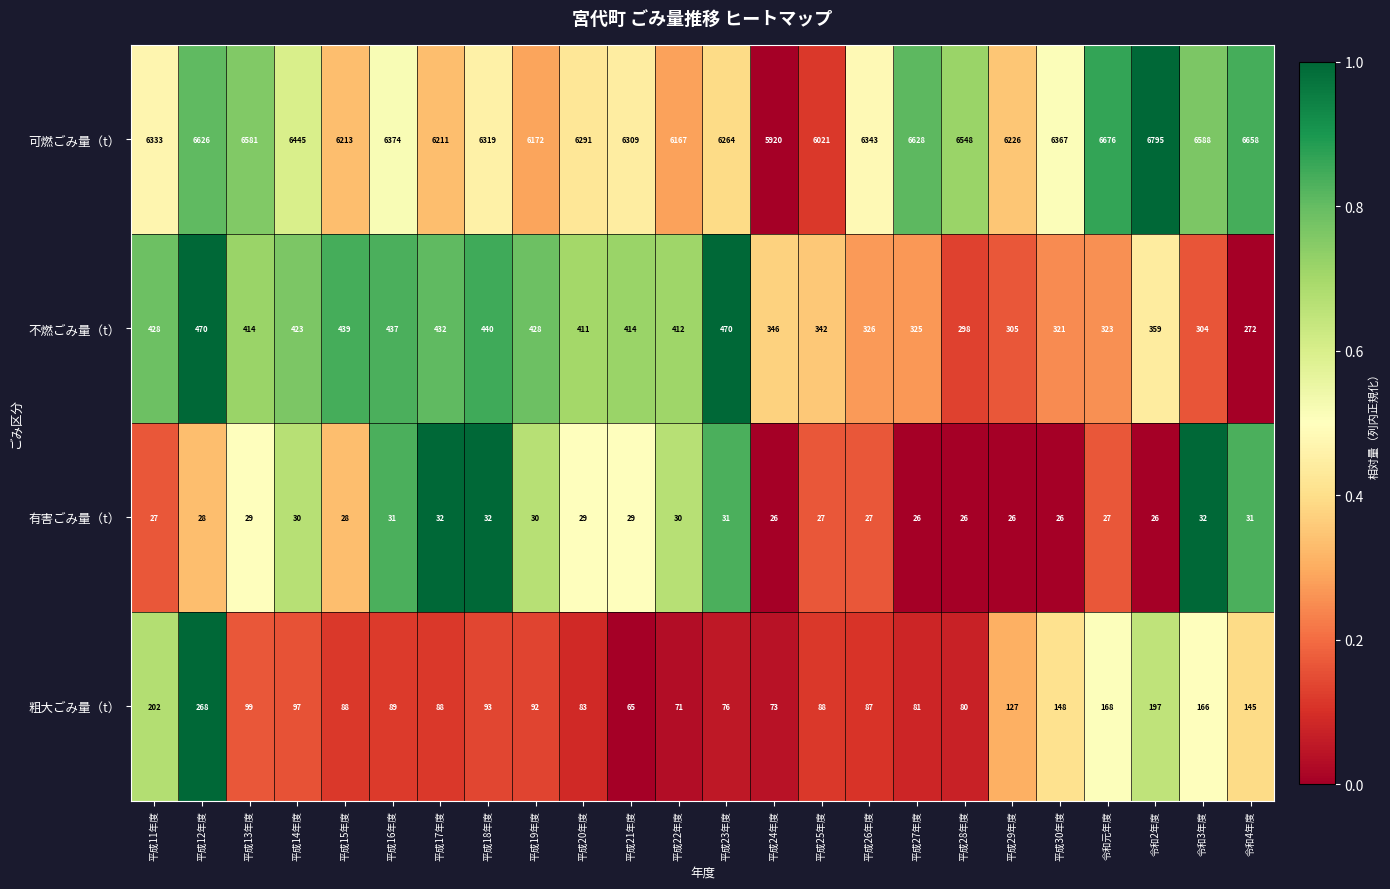

What is the difference between the maximum and second lowest values in the 有害ごみ量（t） series?

6